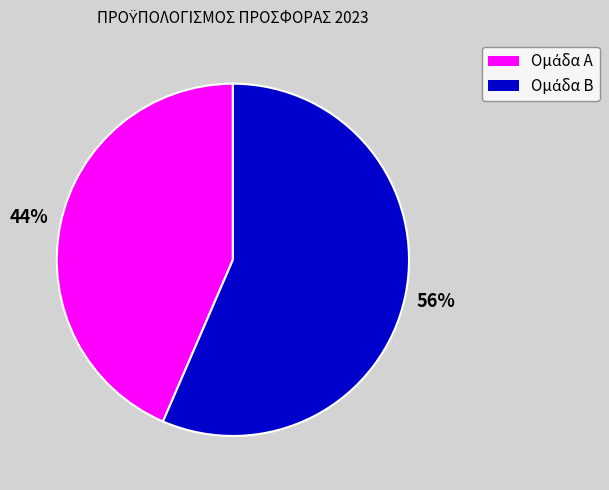

Is there a majority slice in this chart?

Yes